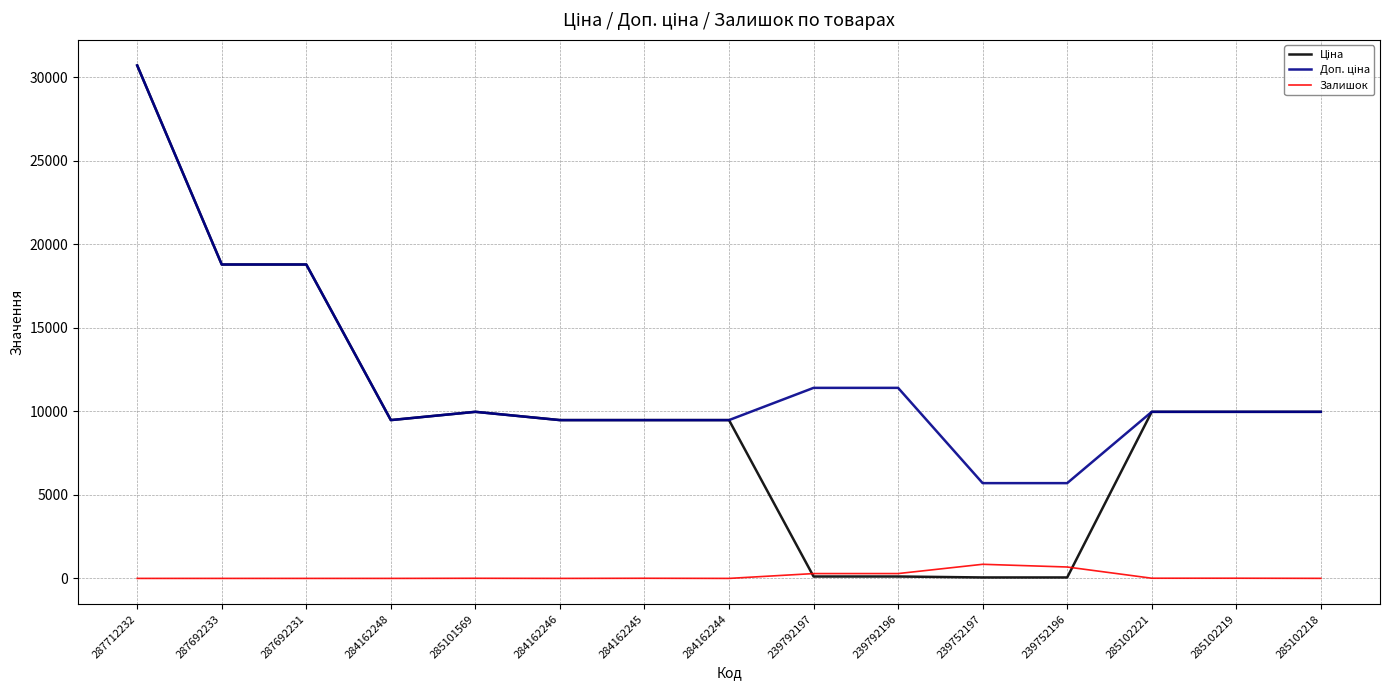

At which category is the sum across all series the highest?

287712232